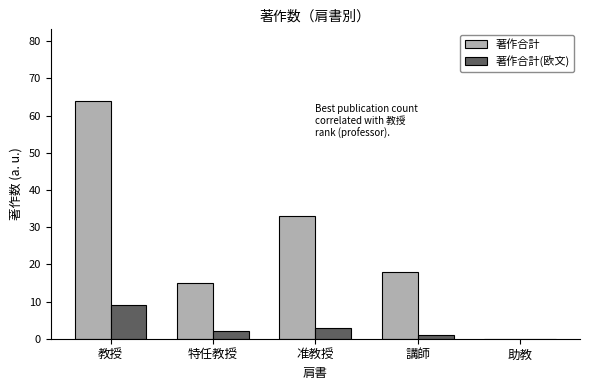

Where is 著作合計(欧文) nearest to the value 4?

准教授